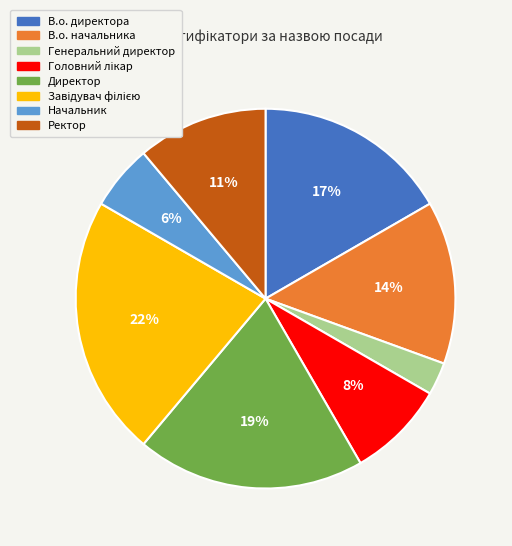

To the nearest percent, what is the combined percentage of Директор and Генеральний директор?

22%